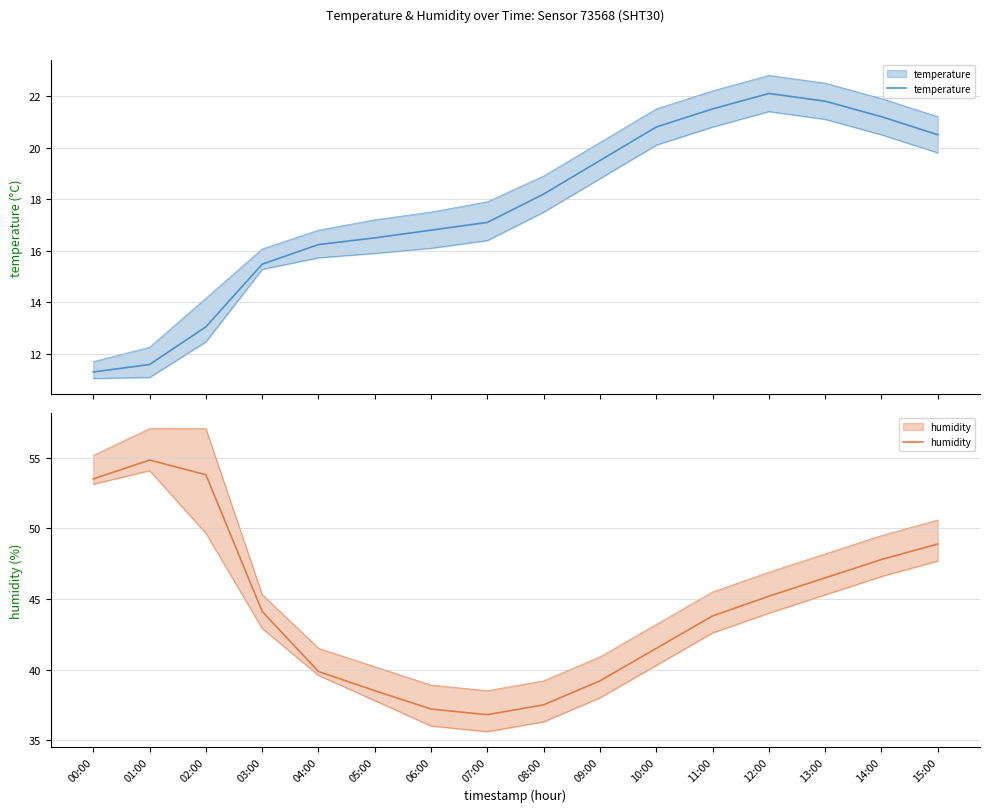

What is the minimum value for humidity?

36.8